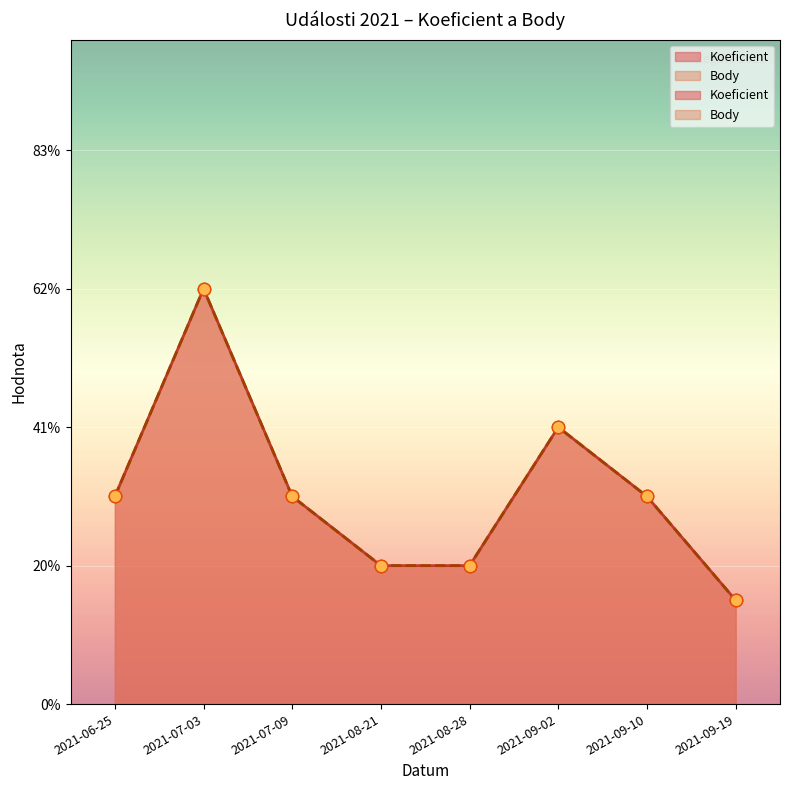

Which series contains the highest Y value?

Koeficient